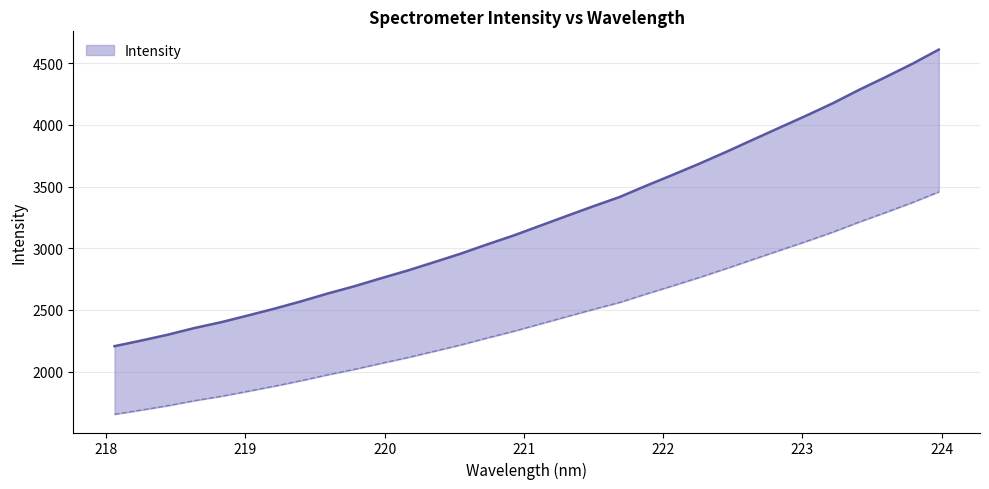

Does the chart display data point markers on the line(s)?

No